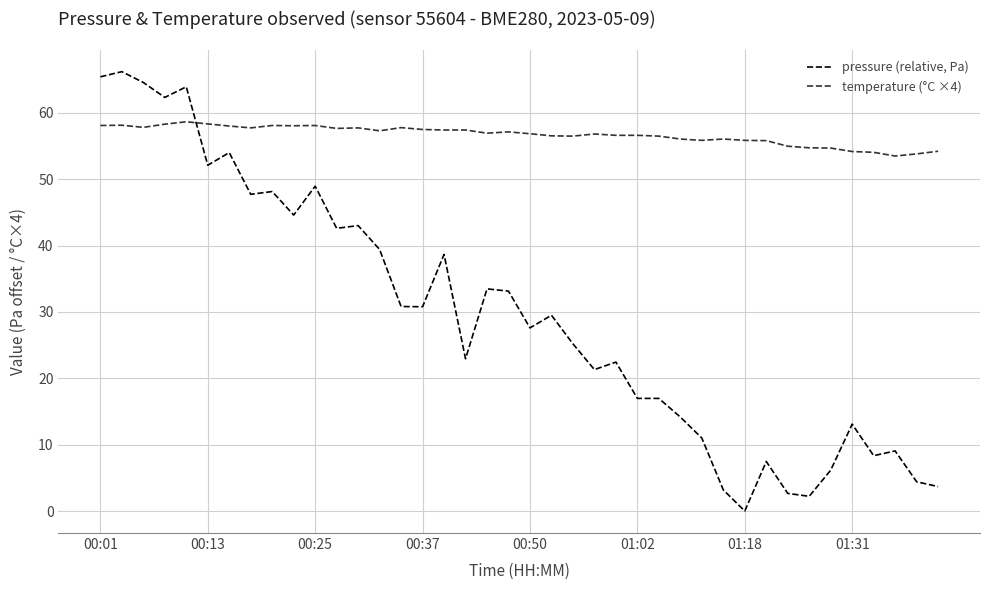

How many distinct data groups are displayed?

2